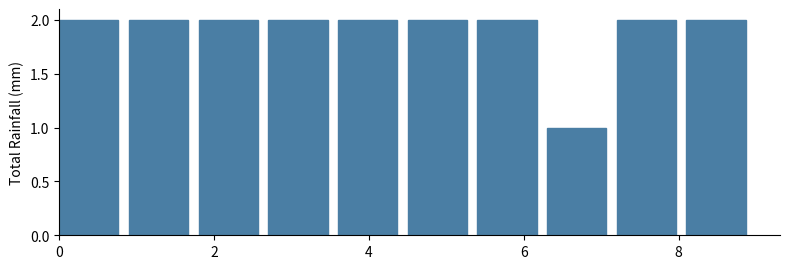

Reading left to right, list every bar in this chart as the range it spans on the x-axis followed by its height. Neither the bar edges nor the heights are printed on the chart, so give them approximately, as read against the axes.

0.0 to 0.9: 2
0.9 to 1.8: 2
1.8 to 2.7: 2
2.7 to 3.6: 2
3.6 to 4.5: 2
4.5 to 5.4: 2
5.4 to 6.3: 2
6.3 to 7.2: 1
7.2 to 8.1: 2
8.1 to 9.0: 2